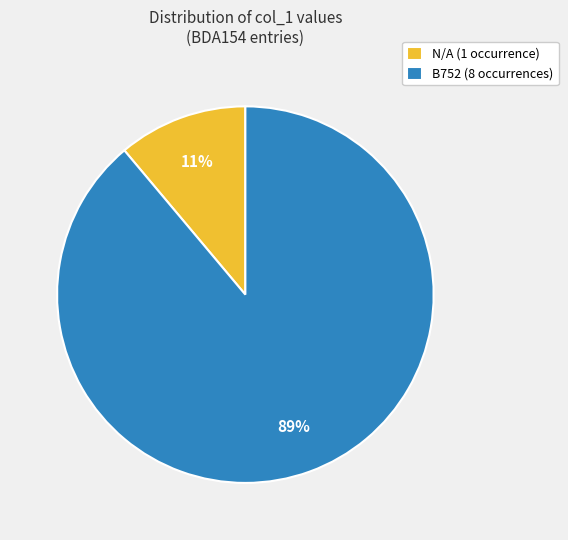

Is the sum of N/A (1 occurrence) and B752 (8 occurrences) greater than half?

Yes